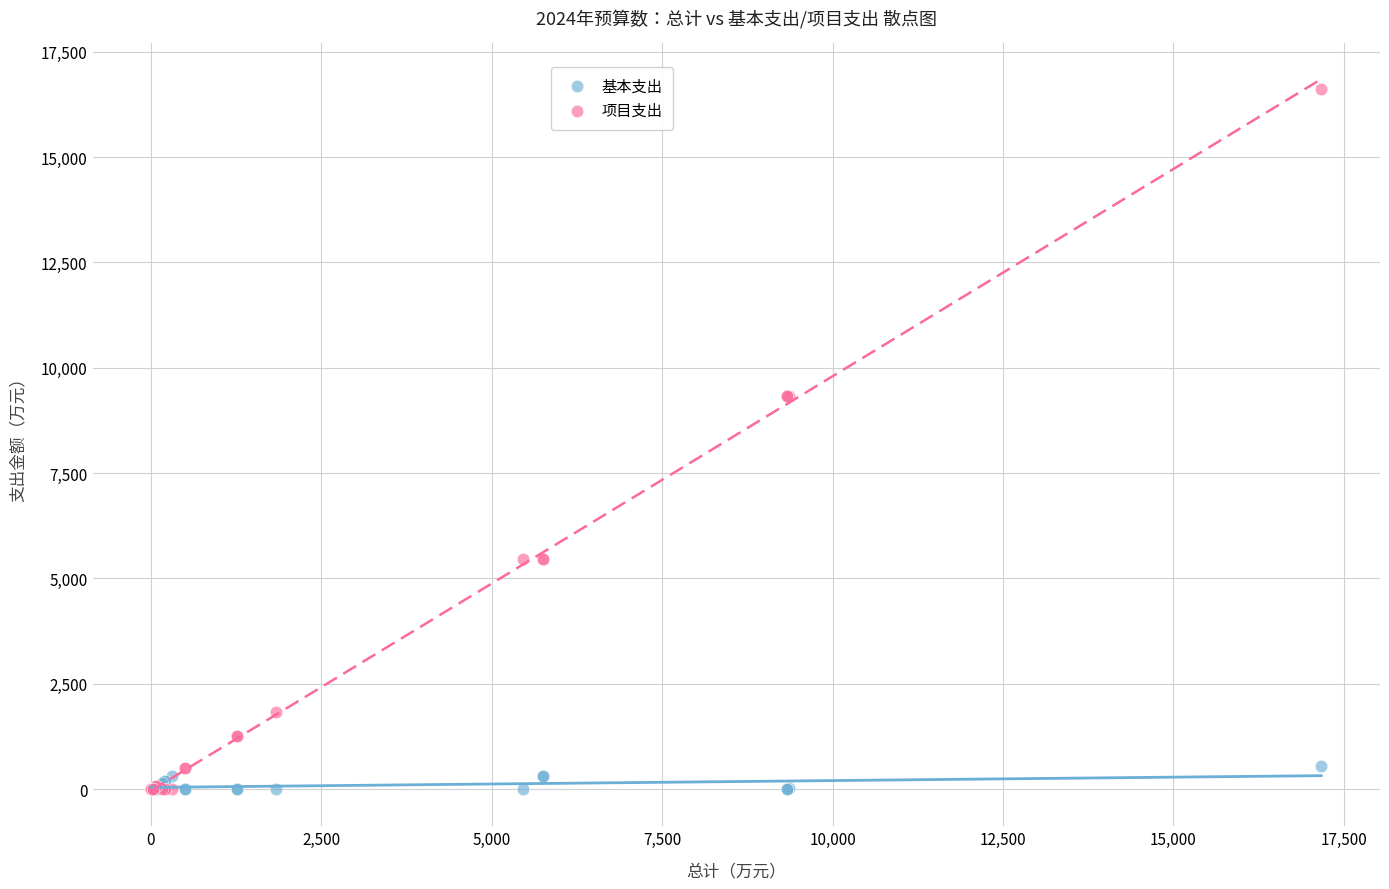

Which series has the largest Y range (max minus min)?

项目支出